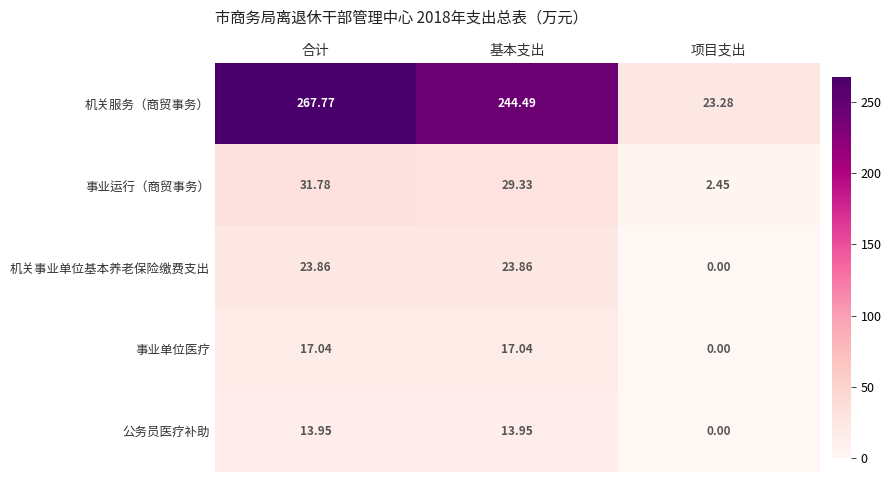

At which label does 事业单位医疗 first exceed 17?

合计